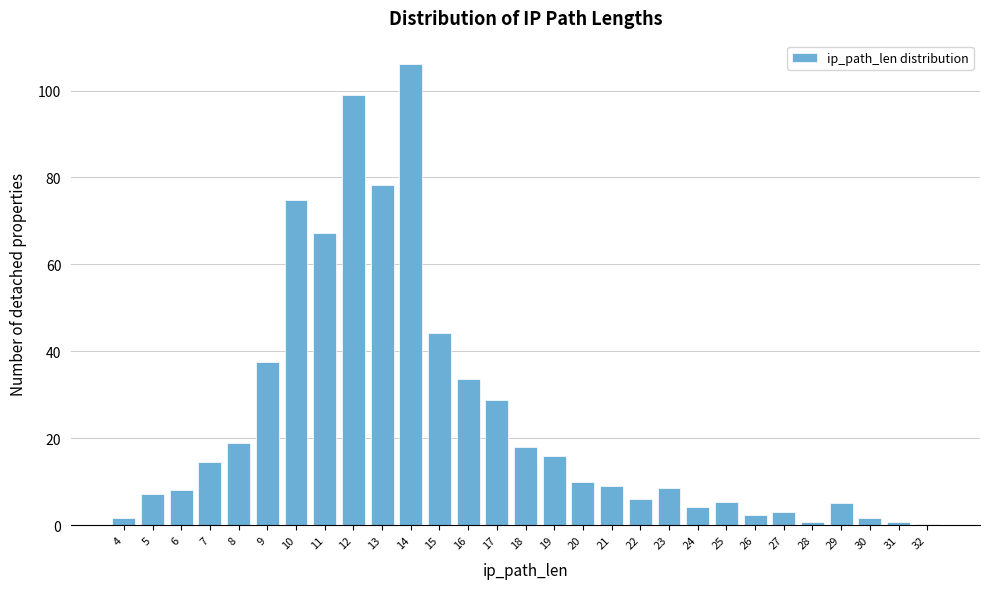

What is the sum of all values?

711.0